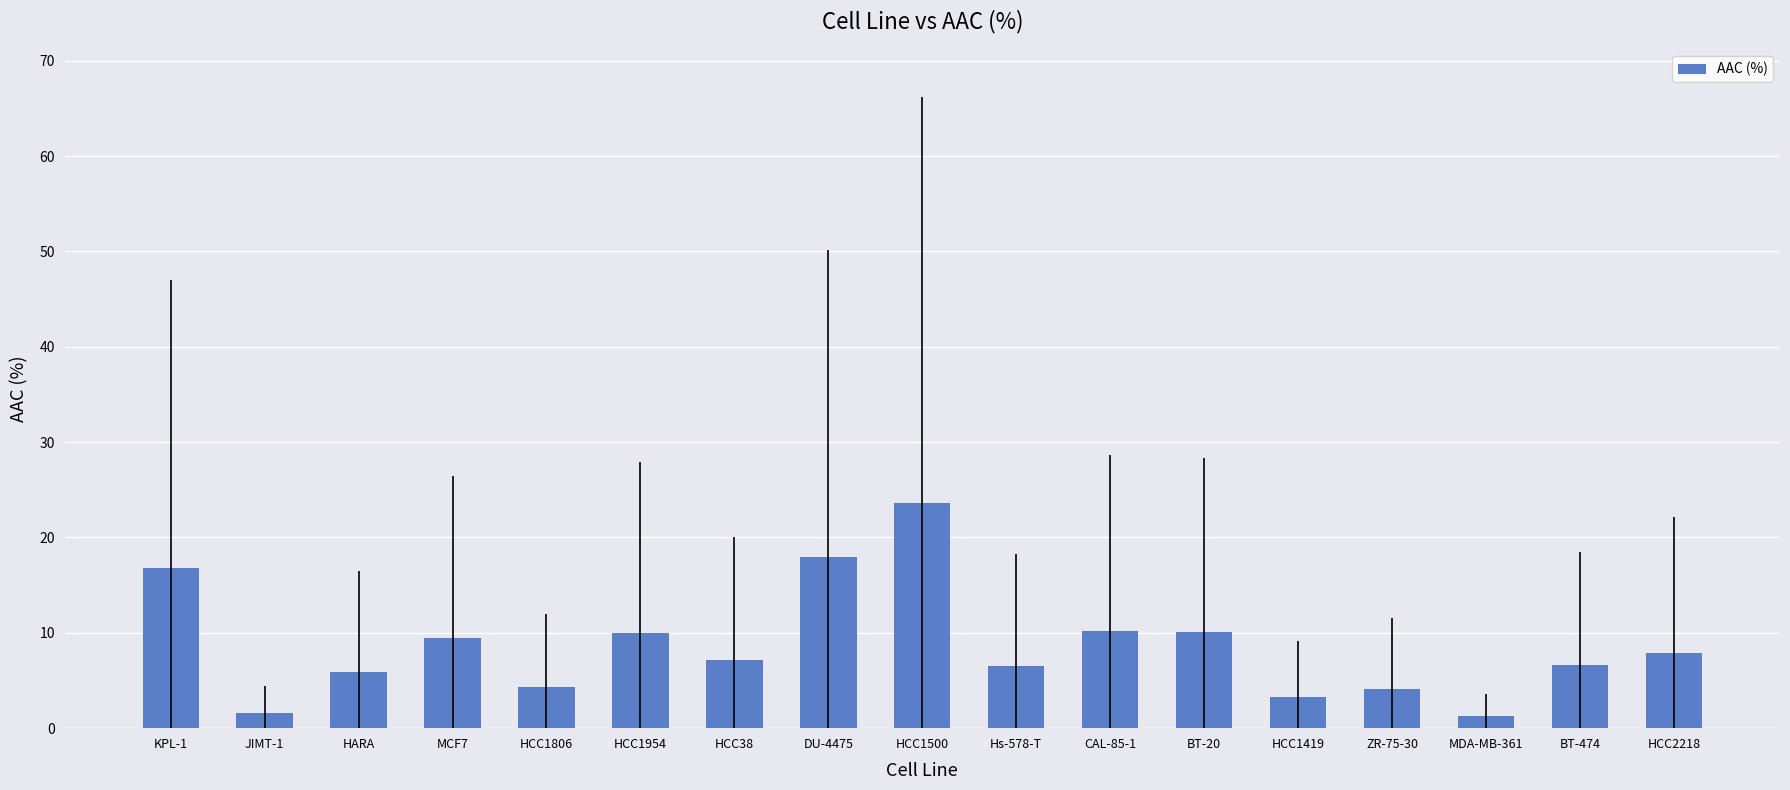

The chart shows a value of 1.9 at HARA. True or false?

False